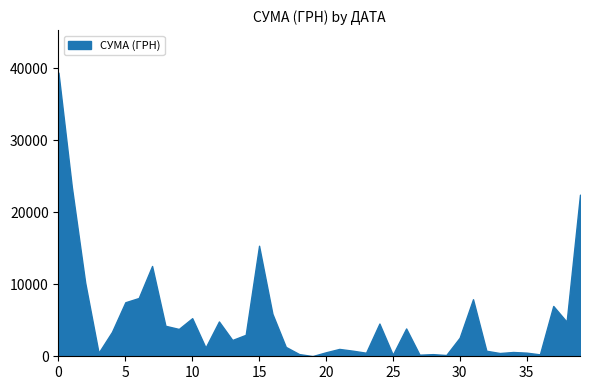

How many distinct data groups are displayed?

1